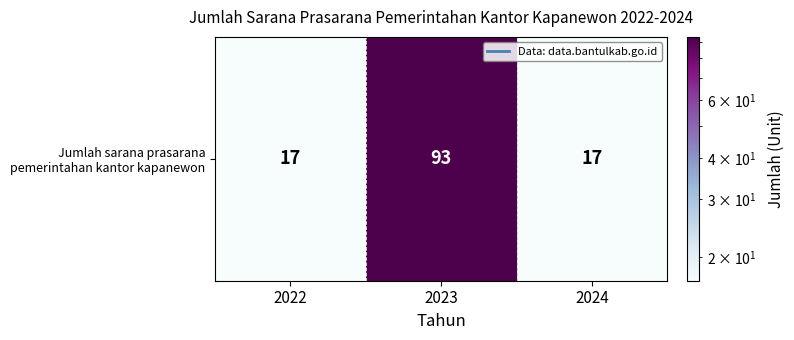

Count the number of data series in this chart.

1